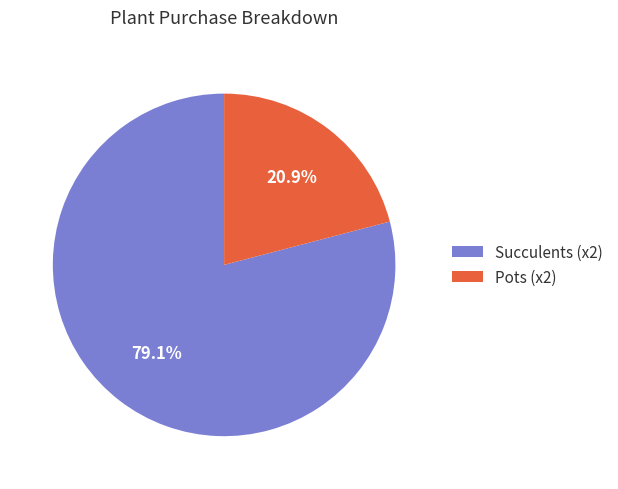

The Pots (x2) slice represents 16% of the pie. True or false?

False